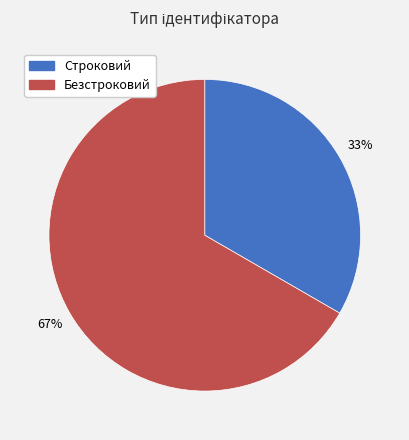

Rank the categories by value from lowest to highest.

Строковий, Безстроковий